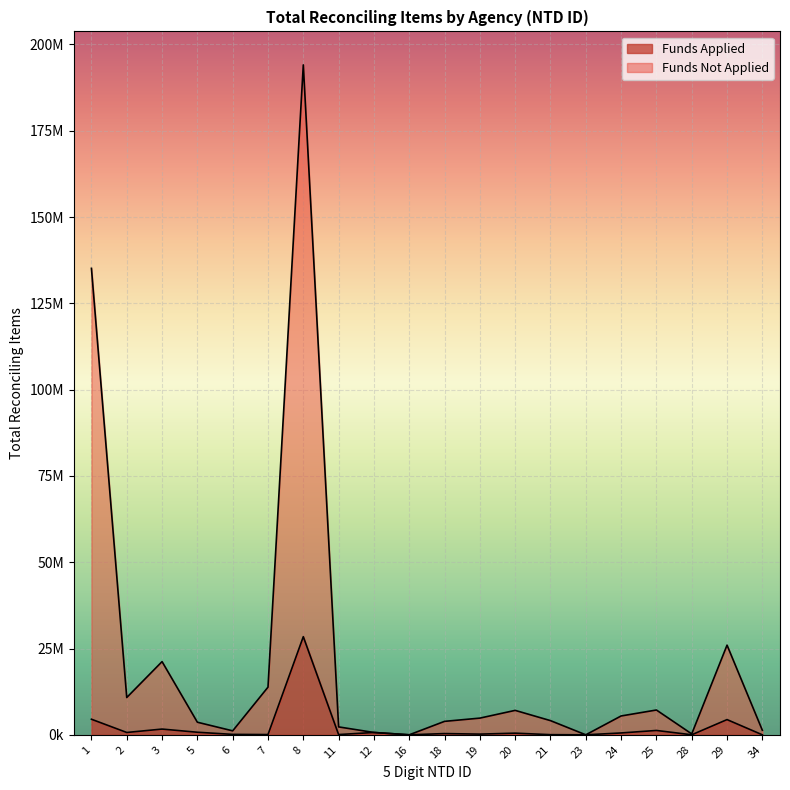

How many lines are shown in the chart?

2